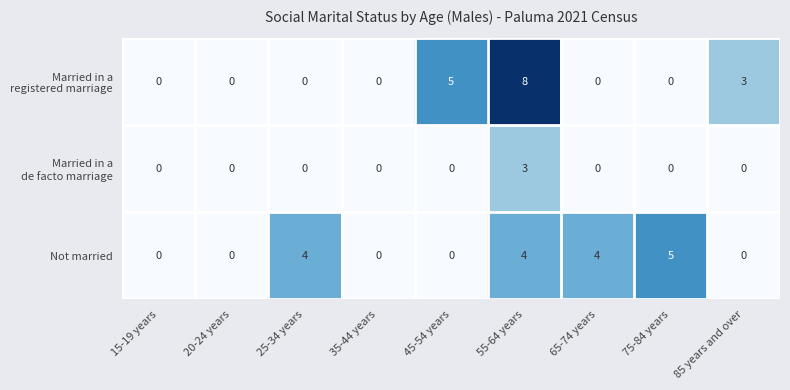

Which label corresponds to the largest value in the chart?

55-64 years